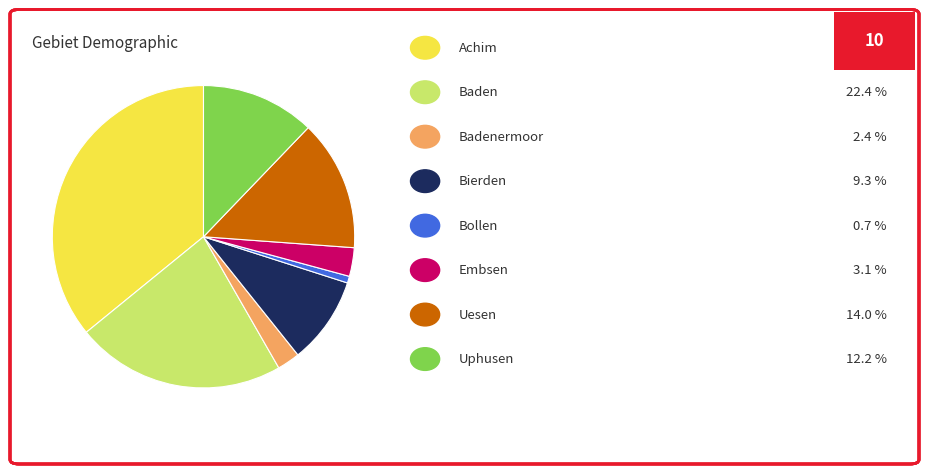

Is there any slice that represents more than half of the pie?

No